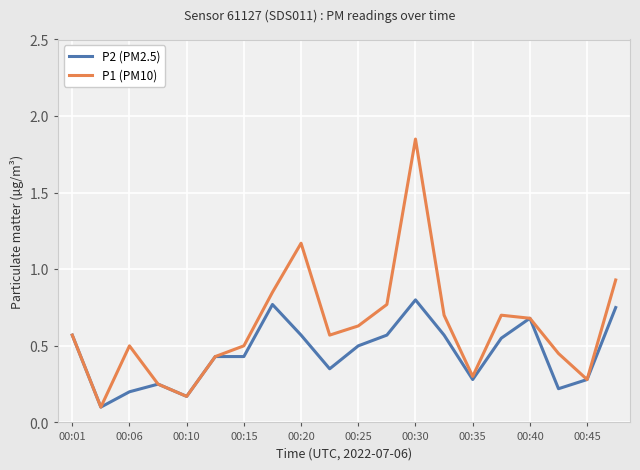

Which series has the largest total across all categories?

P1 (PM10)